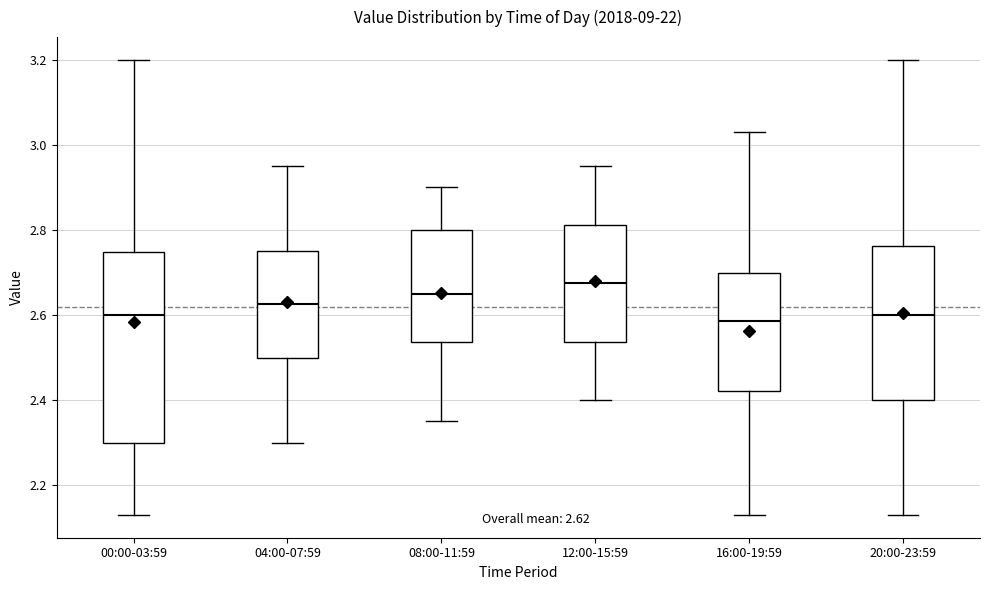

Reading left to right, transcribe this box plot: for each box, give where its median line is, the range the box spans, and where its two whiskers end, as read against the y-axis. The values are not printed on the chart, so give them approximately, as read against the axis.

00:00-03:59: median 2.60, box 2.30 to 2.74, whiskers 2.14 to 3.20
04:00-07:59: median 2.62, box 2.50 to 2.76, whiskers 2.30 to 2.96
08:00-11:59: median 2.66, box 2.54 to 2.80, whiskers 2.36 to 2.90
12:00-15:59: median 2.68, box 2.54 to 2.82, whiskers 2.40 to 2.96
16:00-19:59: median 2.58, box 2.42 to 2.70, whiskers 2.14 to 3.04
20:00-23:59: median 2.60, box 2.40 to 2.76, whiskers 2.14 to 3.20